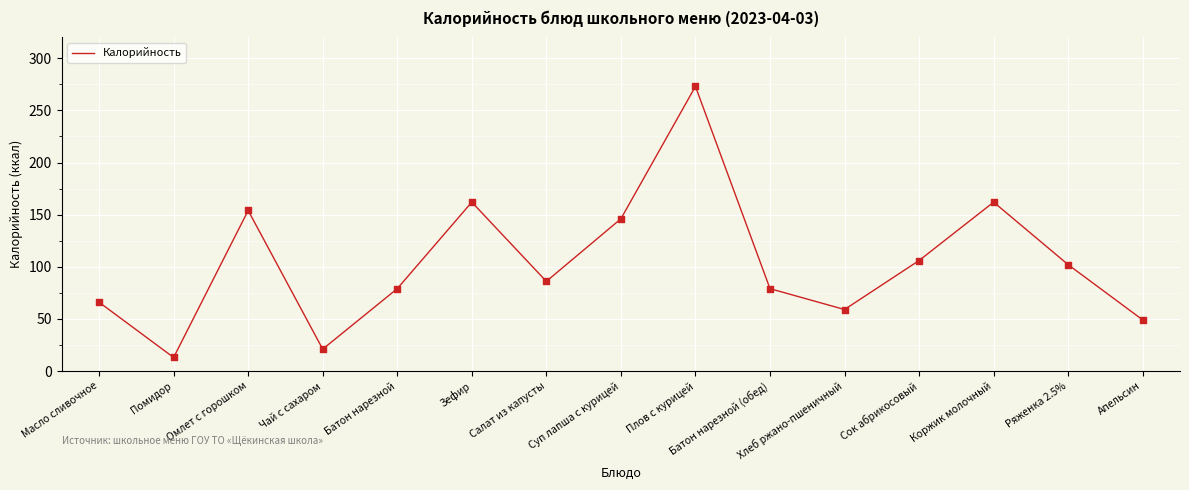

What is the ratio of the value at Чай с сахаром to the value at Хлеб ржано-пшеничный?

0.4